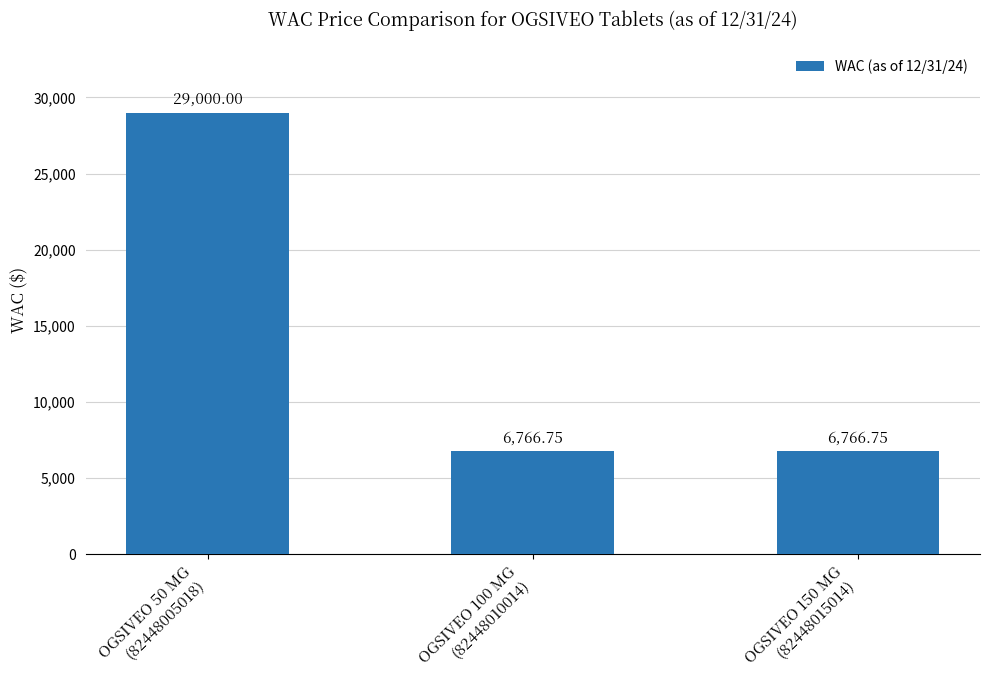

What is the sum of all values?

42533.5